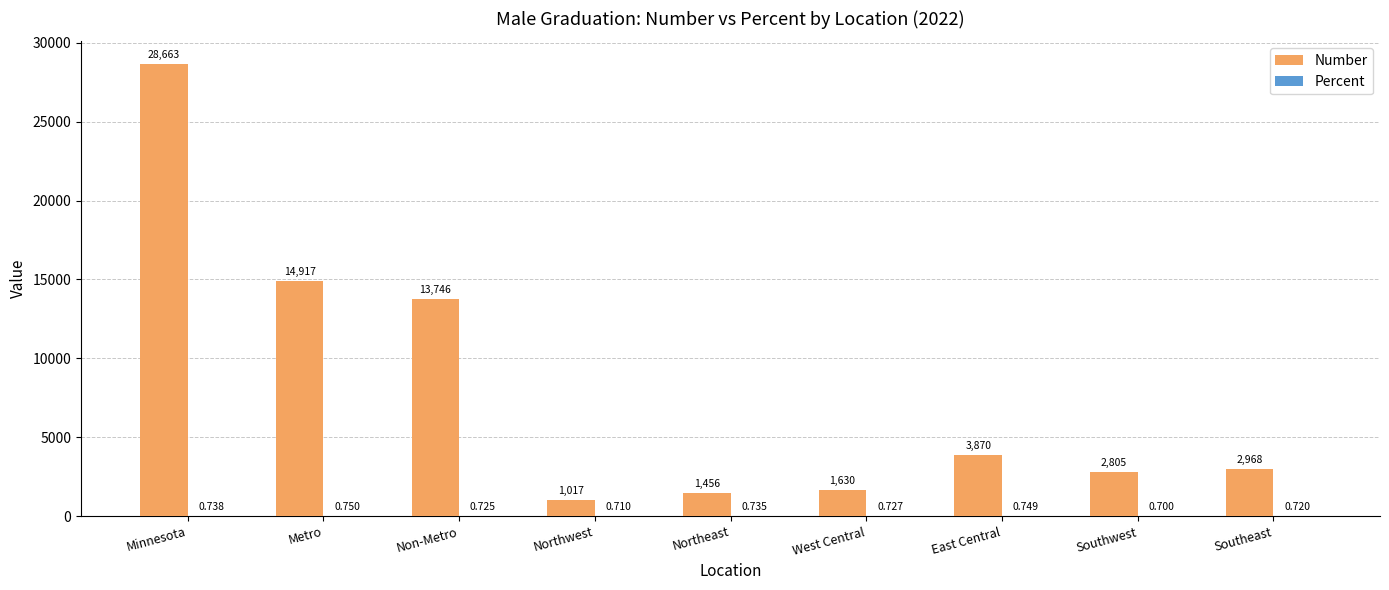

Between Northeast and East Central, which series saw the biggest shift?

Number